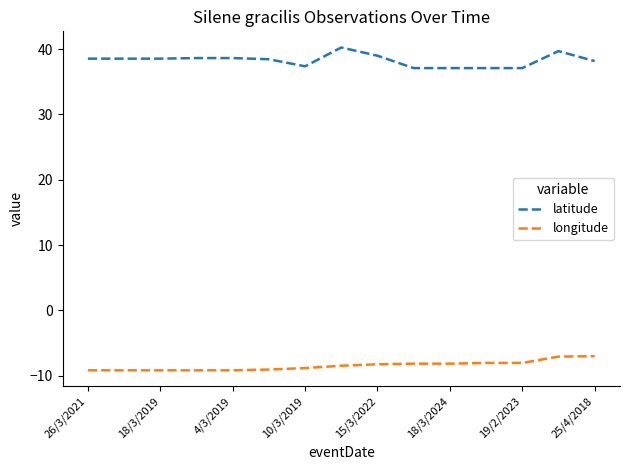

At how many categories does at least one series exceed 20?

15